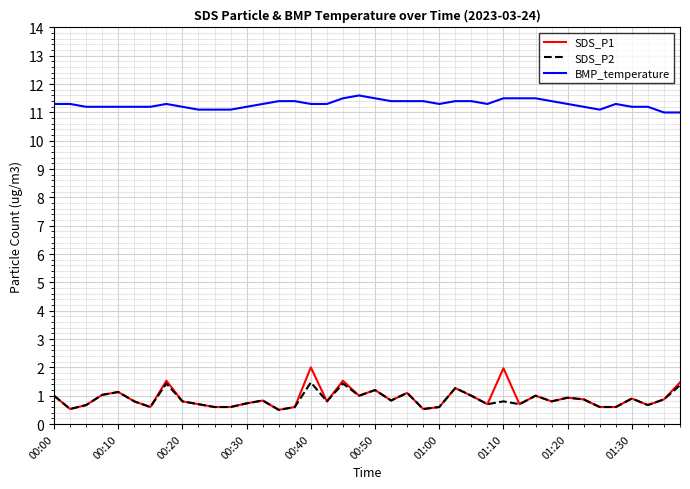

True or false: SDS_P1 and BMP_temperature intersect in this chart.

False